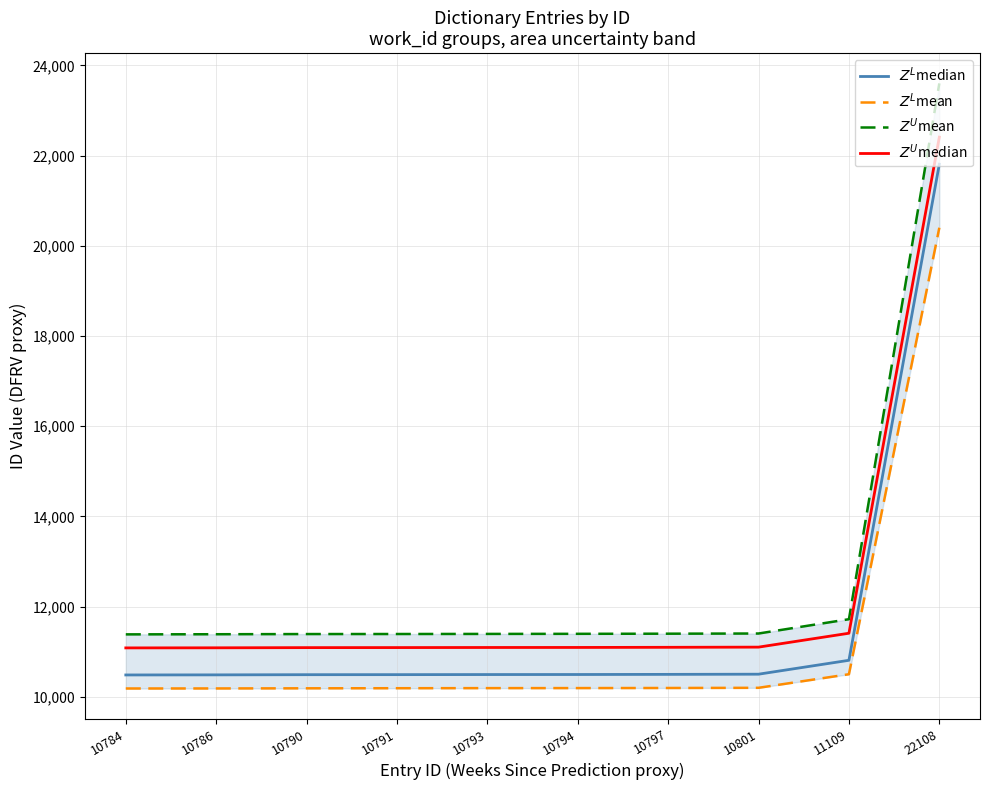

The value of $Z^L$mean at 22108 is 32075. True or false?

False